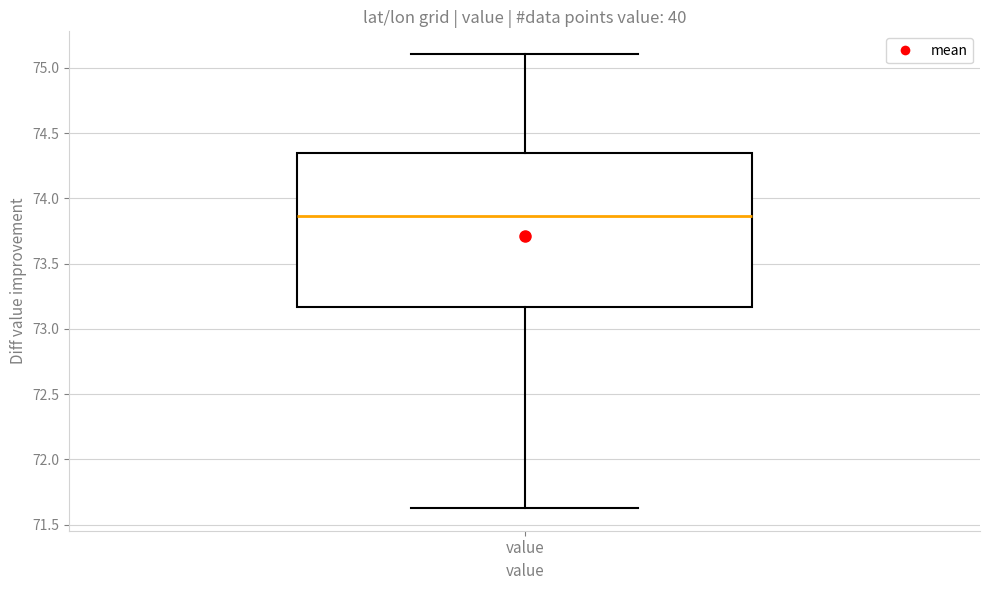

Transcribe this box plot: give where the median line is, the range the box spans, and where the two whiskers end, as read against the y-axis. The values are not printed on the chart, so give them approximately, as read against the axis.

median 73.85, box 73.15 to 74.35, whiskers 71.65 to 75.10